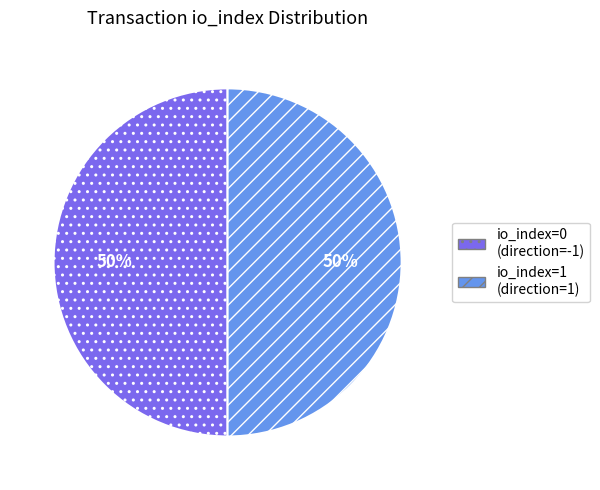

Is it true that io_index=0 (direction=-1) is 56% of the pie?

False